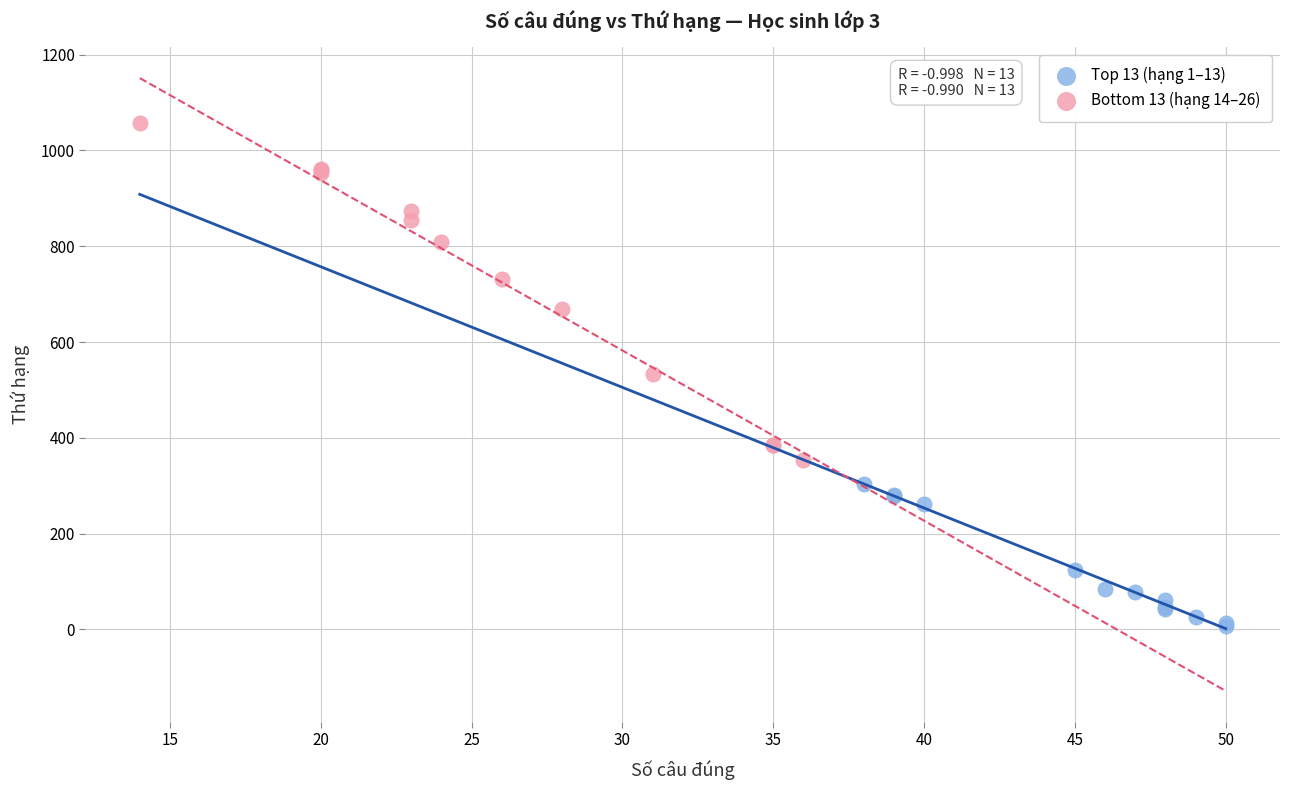

Which series contains the lowest Y value?

Top 13 (hạng 1–13)